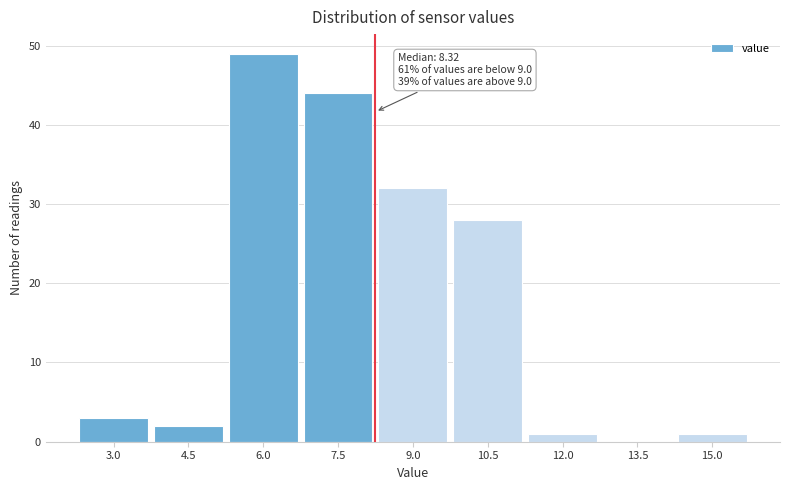

Reading left to right, transcribe all the data shown in this chart.

3.0=3	4.5=2	6.0=49	7.5=44	9.0=32	10.5=28	12.0=1	13.5=0	15.0=1